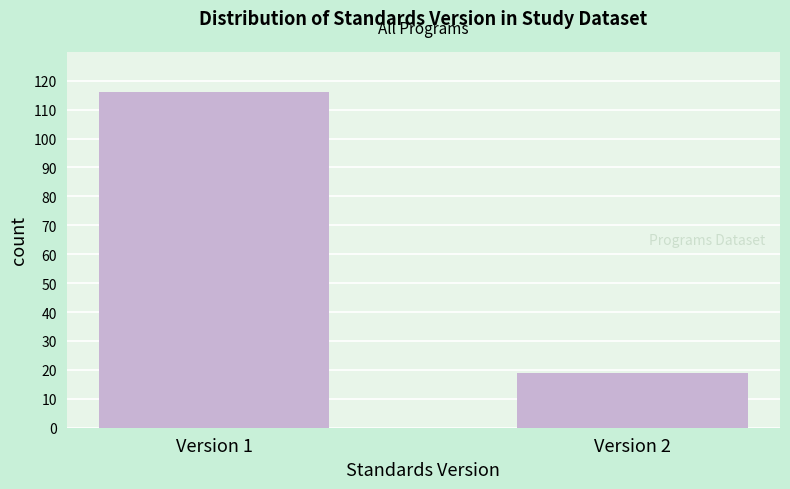

Reading left to right, list all the values displayed in this chart.

116	19